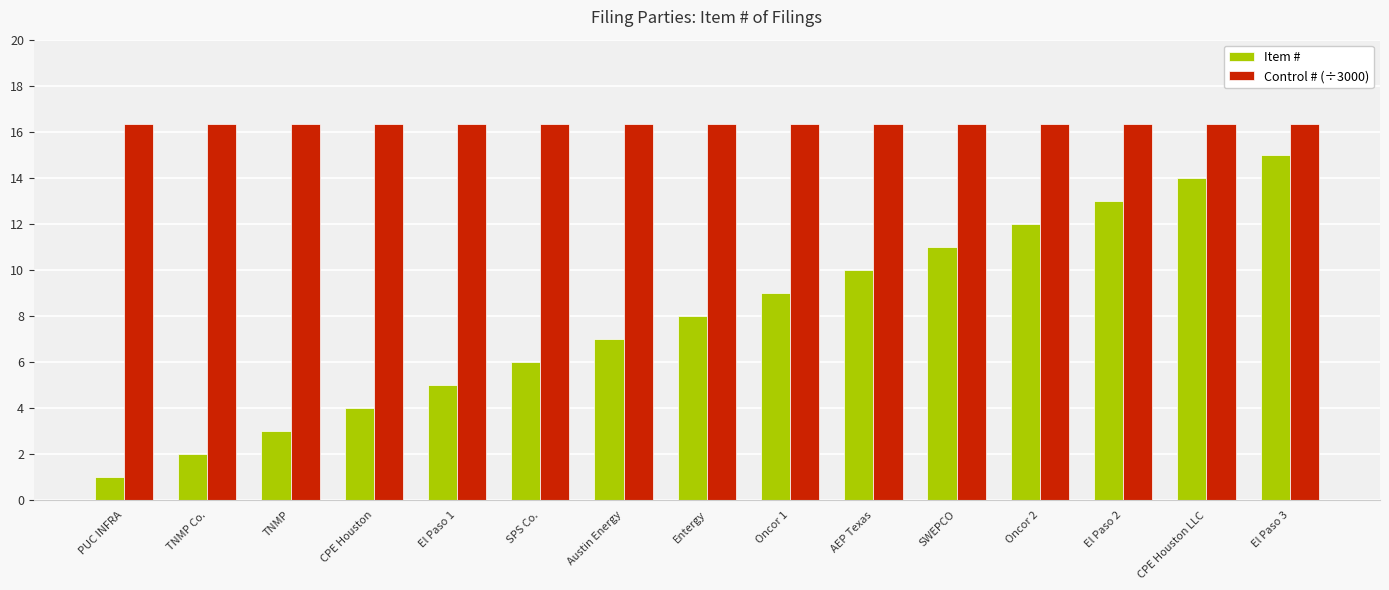

What are all the series names shown in the legend?

Item #, Control # (÷3000)